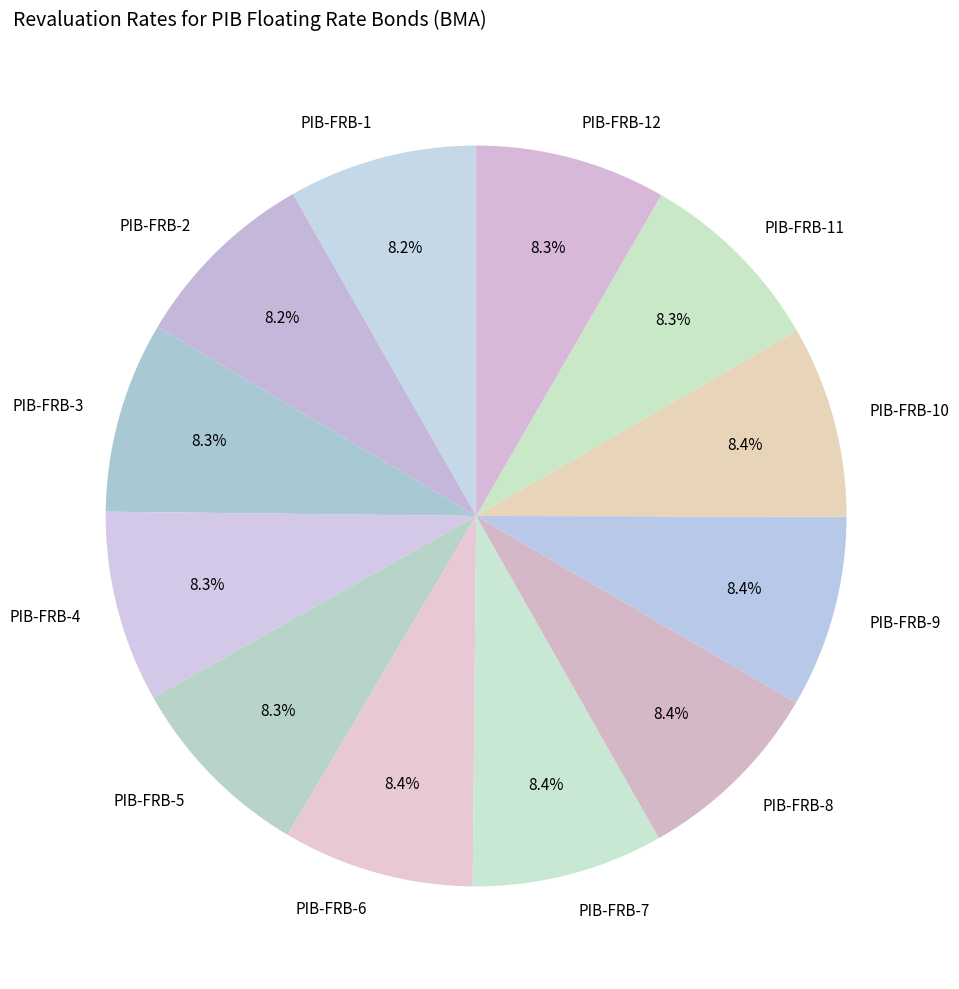

How many slices are in this pie chart?

12